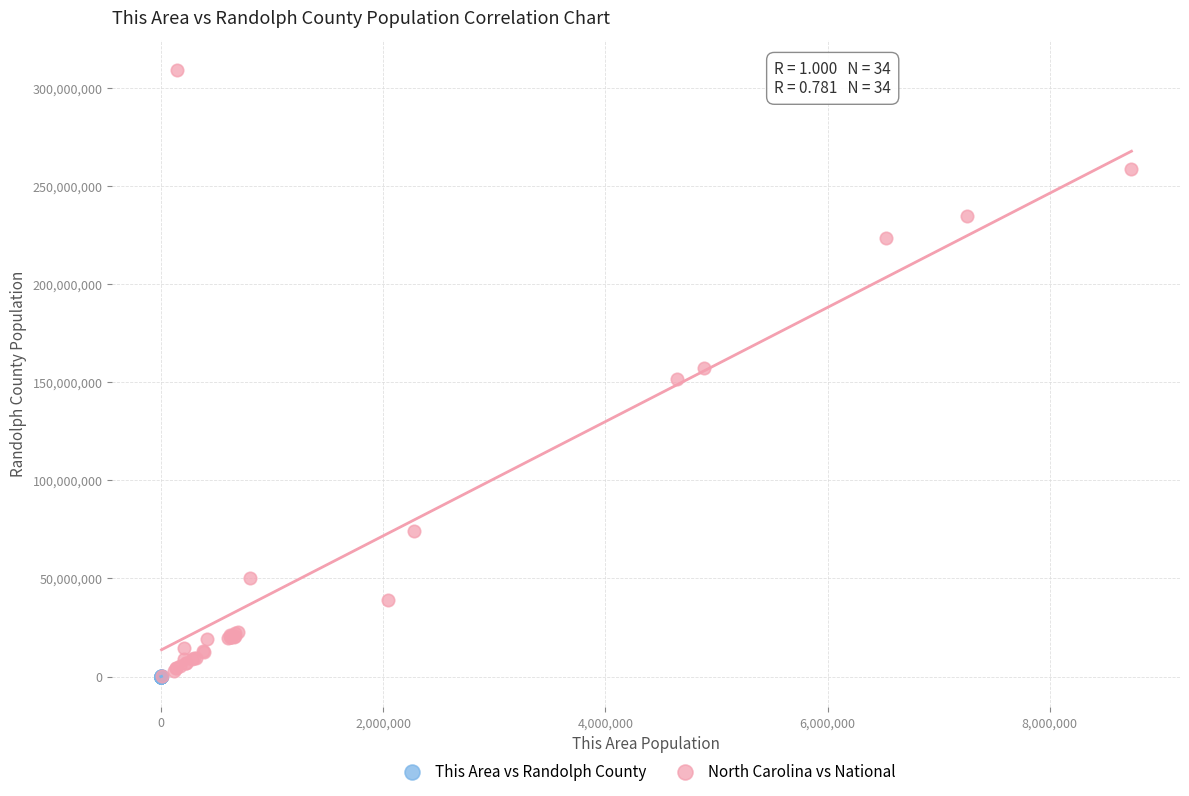

Which series has the largest Y range (max minus min)?

North Carolina vs National